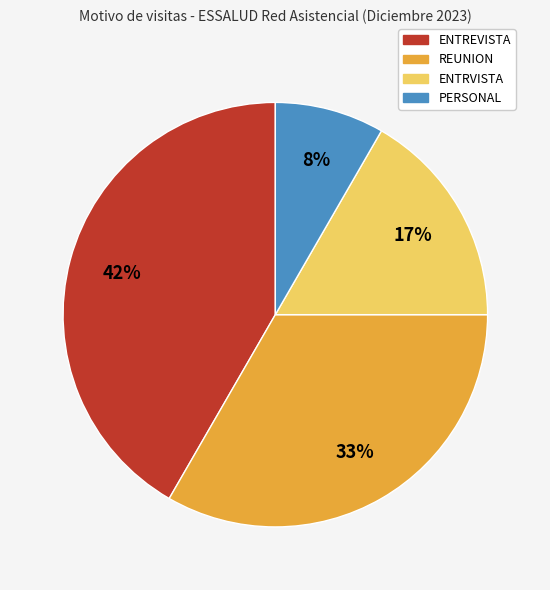

Which has a higher value, ENTREVISTA or PERSONAL?

ENTREVISTA